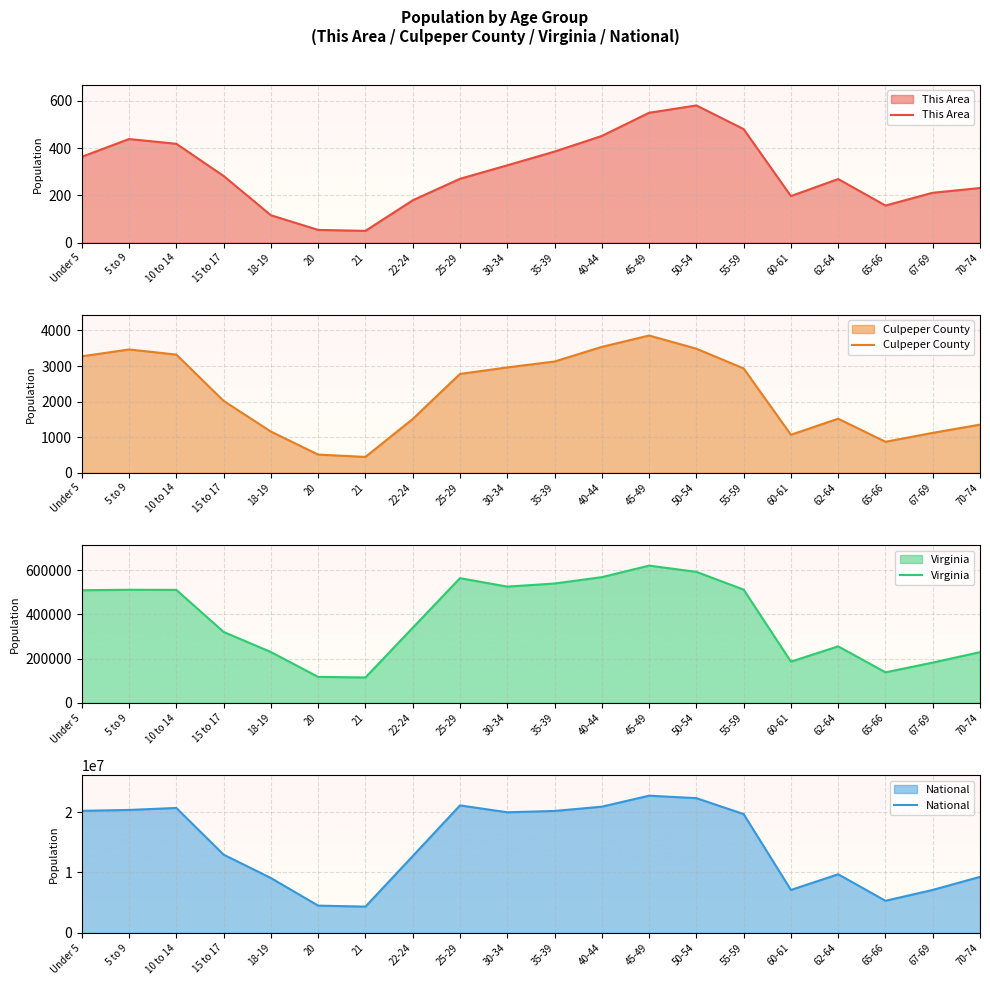

Reading right to left, extract all data points from this chart.

This Area: 231	211	157	269	197	480	580	549	451	385	327	270	179	50	54	116	282	418	438	363
Culpeper County: 1354	1122	871	1520	1069	2933	3489	3859	3539	3128	2962	2779	1512	446	511	1159	2021	3323	3467	3274
Virginia: 229502	182148	138154	255740	186629	512595	592845	621155	568865	540063	526077	564342	339728	114918	117445	230008	320957	511246	511849	509625
National: 9278166	7115361	5319902	9704197	7113727	19664805	22298125	22708591	20890964	20179642	19962099	21101849	12712576	4354294	4519129	9086089	12954254	20677194	20348657	20201362